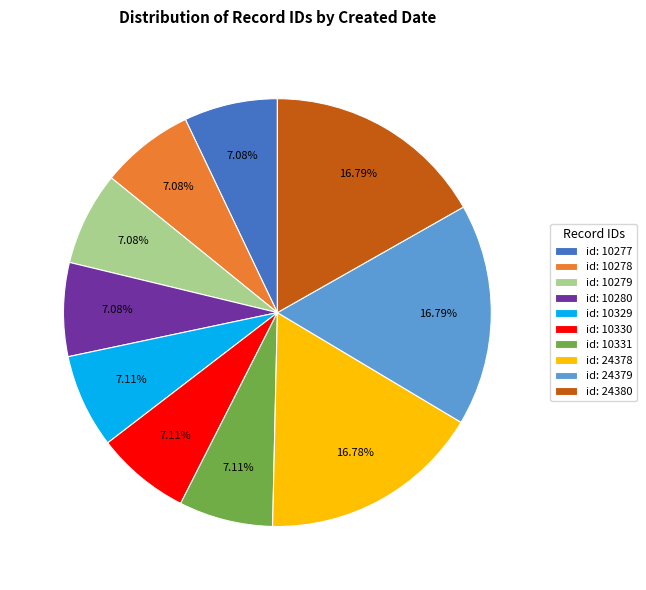

Does id: 10331 account for over 50% of the chart?

No